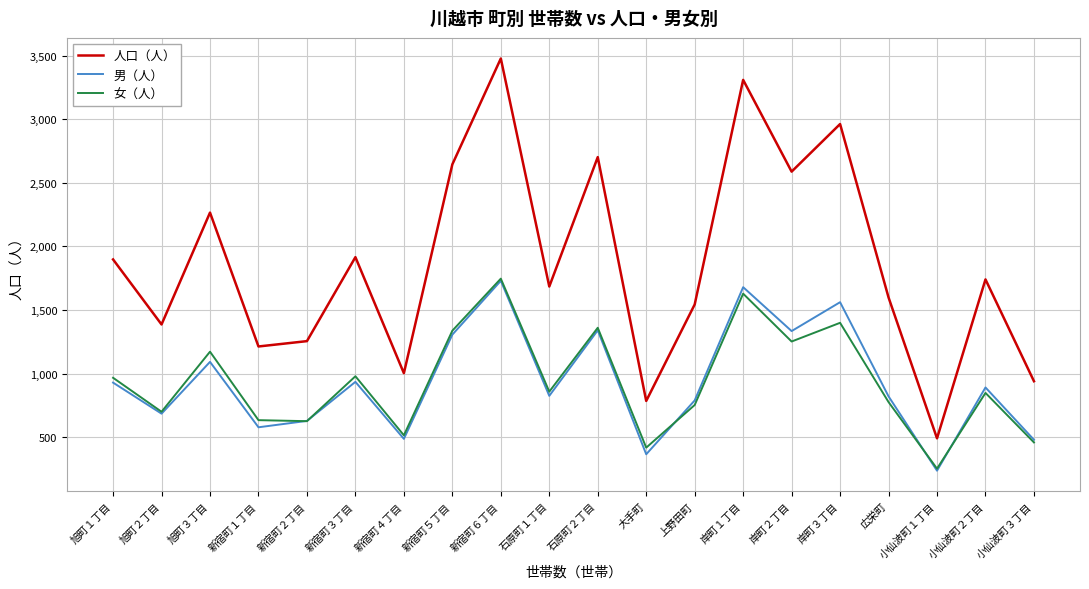

True or false: 人口（人） and 女（人） cross at least once.

False